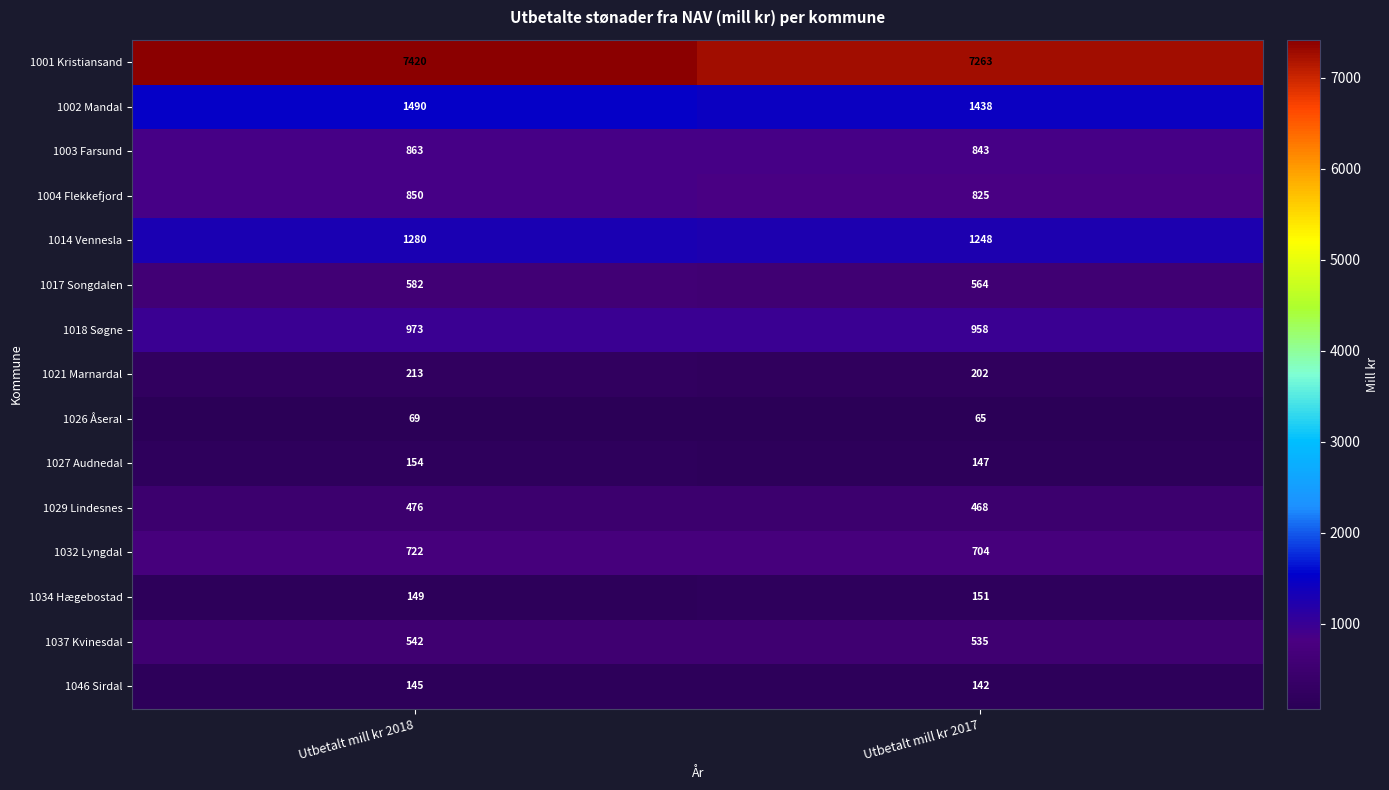

Reading right to left, what are all the values shown in this chart?

1001 Kristiansand: Utbetalt mill kr 2017=7263	Utbetalt mill kr 2018=7420
1002 Mandal: Utbetalt mill kr 2017=1438	Utbetalt mill kr 2018=1490
1003 Farsund: Utbetalt mill kr 2017=843	Utbetalt mill kr 2018=863
1004 Flekkefjord: Utbetalt mill kr 2017=825	Utbetalt mill kr 2018=850
1014 Vennesla: Utbetalt mill kr 2017=1248	Utbetalt mill kr 2018=1280
1017 Songdalen: Utbetalt mill kr 2017=564	Utbetalt mill kr 2018=582
1018 Søgne: Utbetalt mill kr 2017=958	Utbetalt mill kr 2018=973
1021 Marnardal: Utbetalt mill kr 2017=202	Utbetalt mill kr 2018=213
1026 Åseral: Utbetalt mill kr 2017=65	Utbetalt mill kr 2018=69
1027 Audnedal: Utbetalt mill kr 2017=147	Utbetalt mill kr 2018=154
1029 Lindesnes: Utbetalt mill kr 2017=468	Utbetalt mill kr 2018=476
1032 Lyngdal: Utbetalt mill kr 2017=704	Utbetalt mill kr 2018=722
1034 Hægebostad: Utbetalt mill kr 2017=151	Utbetalt mill kr 2018=149
1037 Kvinesdal: Utbetalt mill kr 2017=535	Utbetalt mill kr 2018=542
1046 Sirdal: Utbetalt mill kr 2017=142	Utbetalt mill kr 2018=145